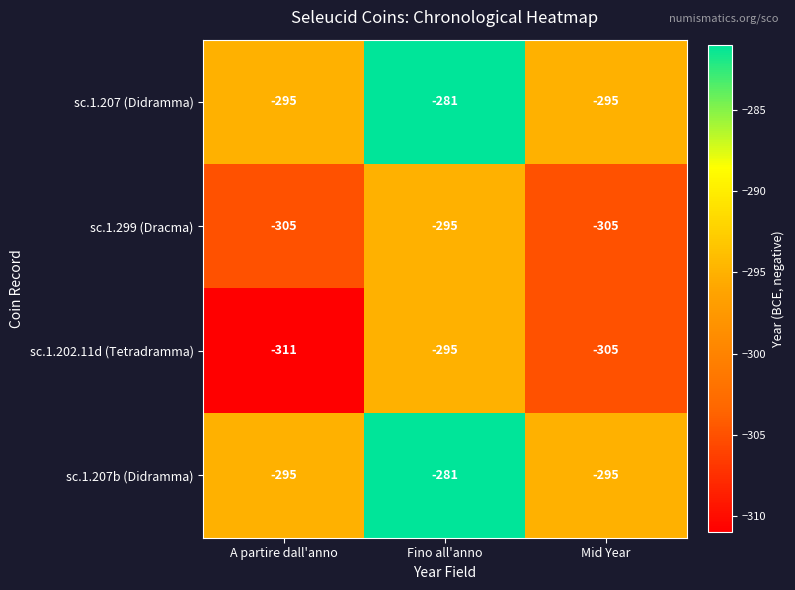

Count the number of categories in the chart.

3